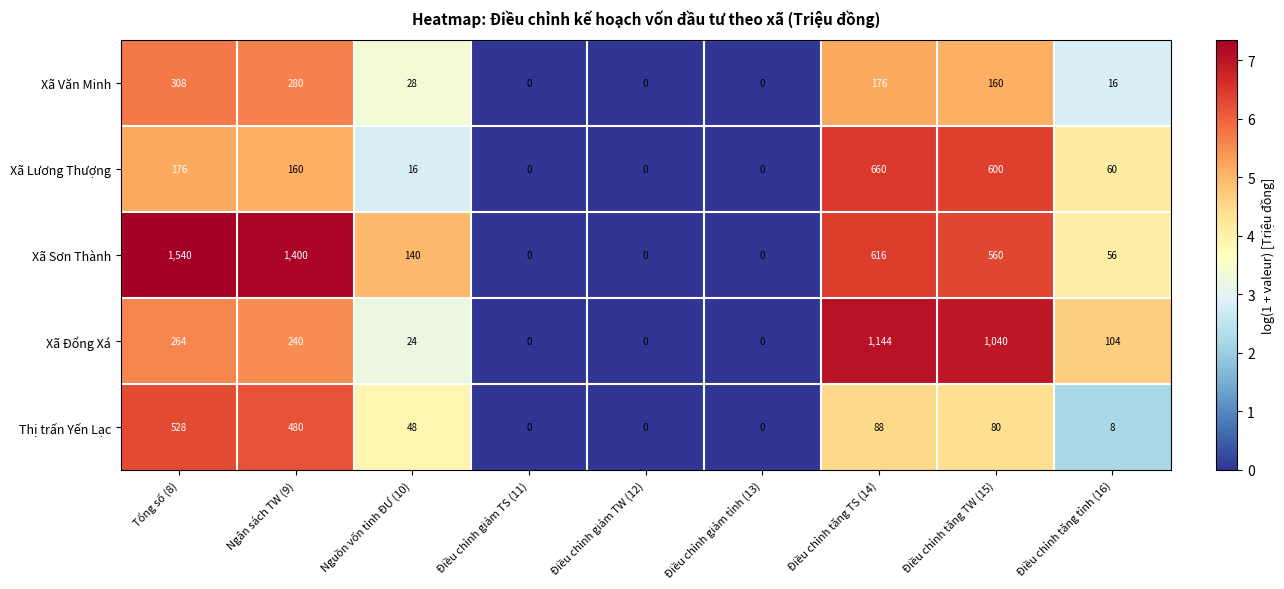

List the series in order of their peak value, highest first.

Xã Sơn Thành, Xã Đổng Xá, Xã Lương Thượng, Thị trấn Yến Lạc, Xã Văn Minh